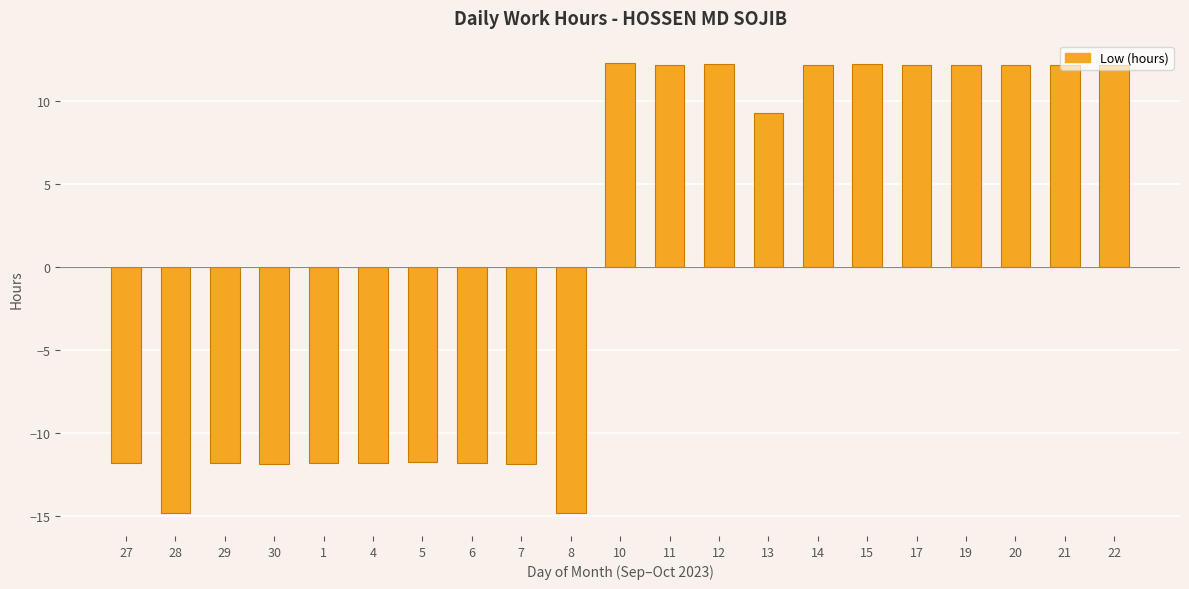

How many positive values are there?

11